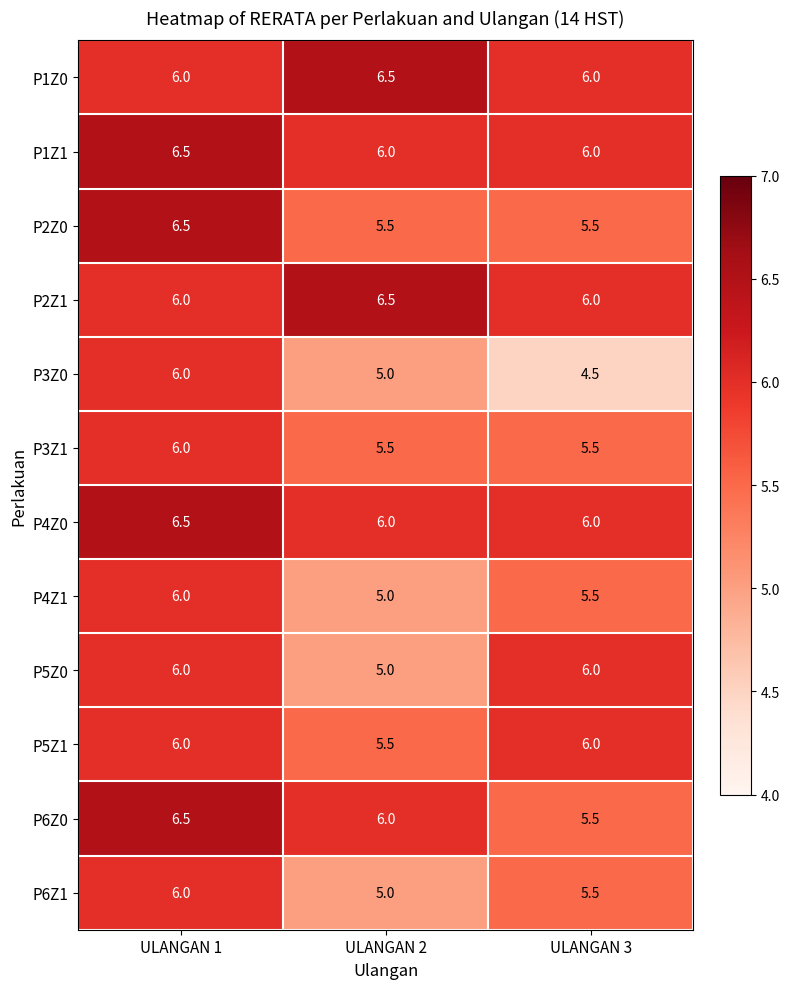

What is the minimum value for P4Z0?

6.0